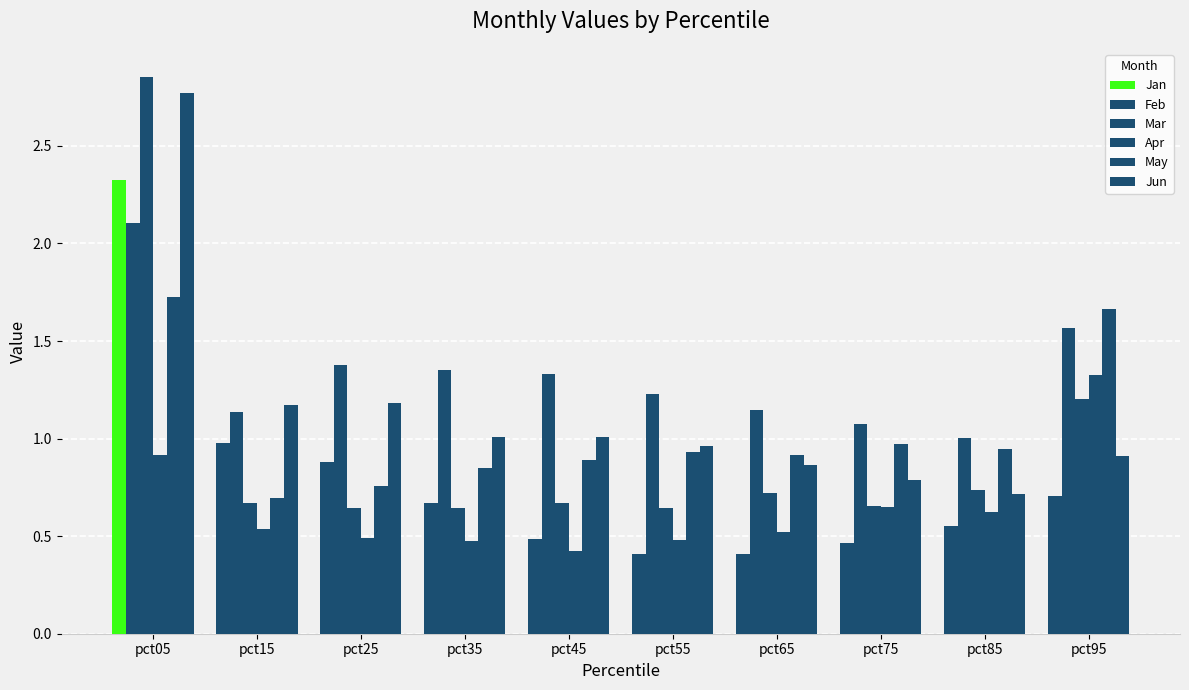

How many data points does each series have?

10